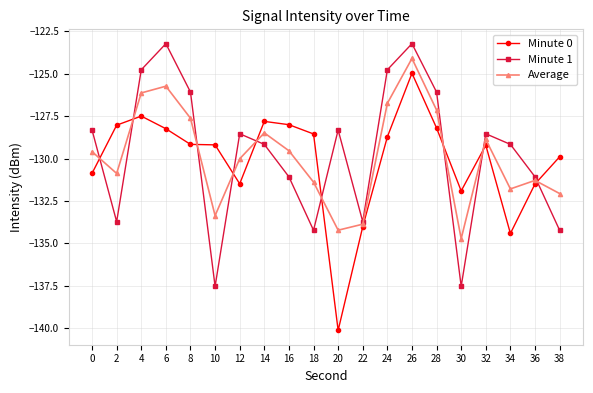

What is the sum of the Minute 1 values at 6 and 24?

-248.0